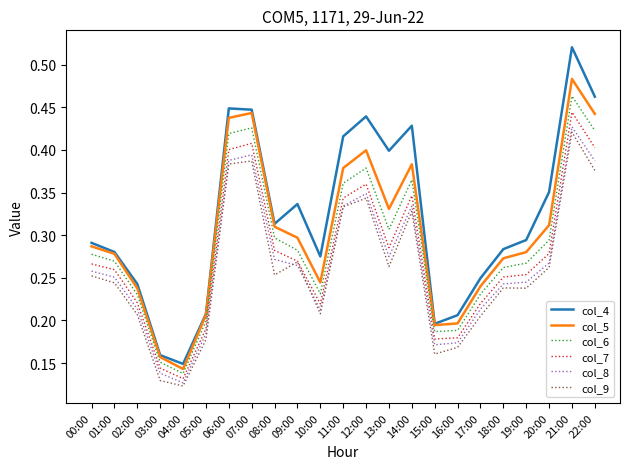

Which category has the highest value in the col_9 series?

21:00